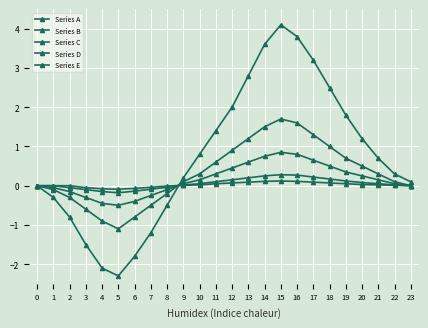

How many series are shown in this chart?

5